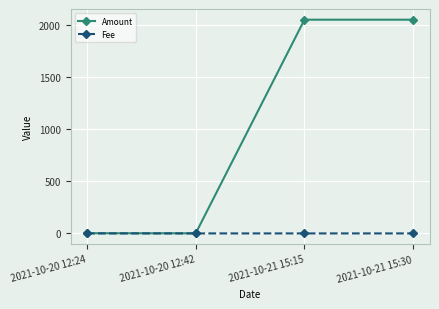

What is the maximum value for Amount?

2051.1